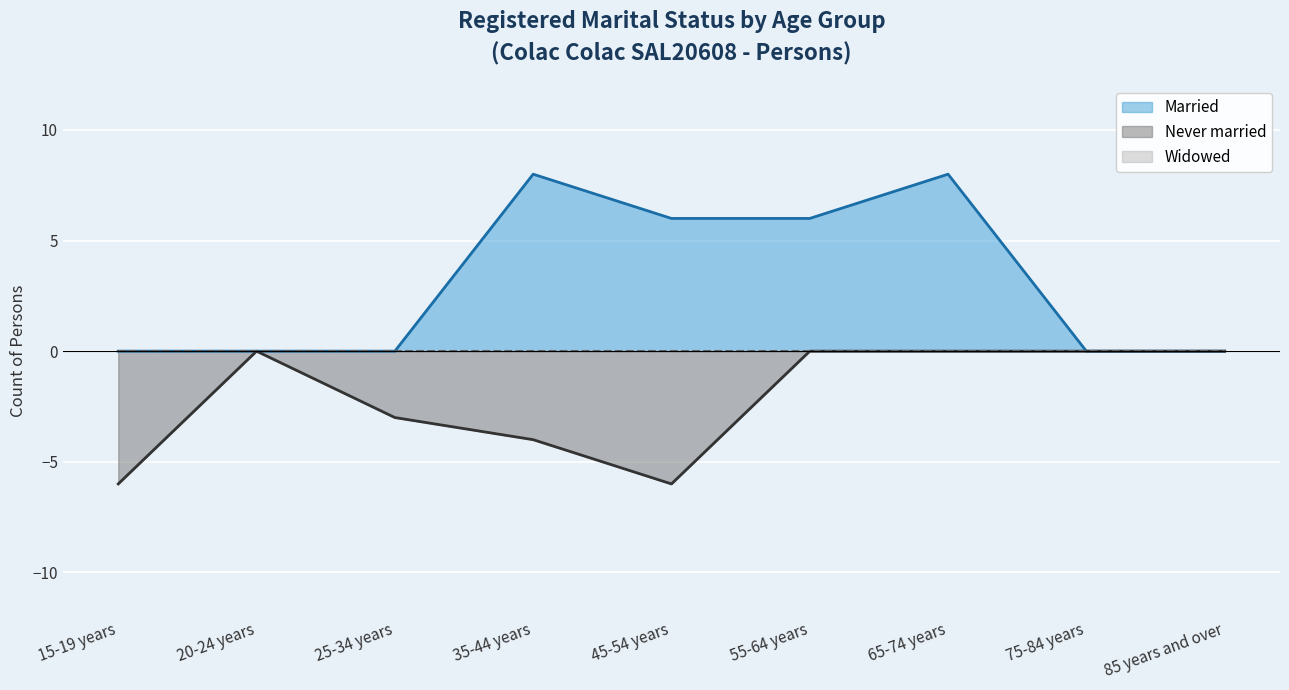

Count the Married values in the range 0 to 6.

7